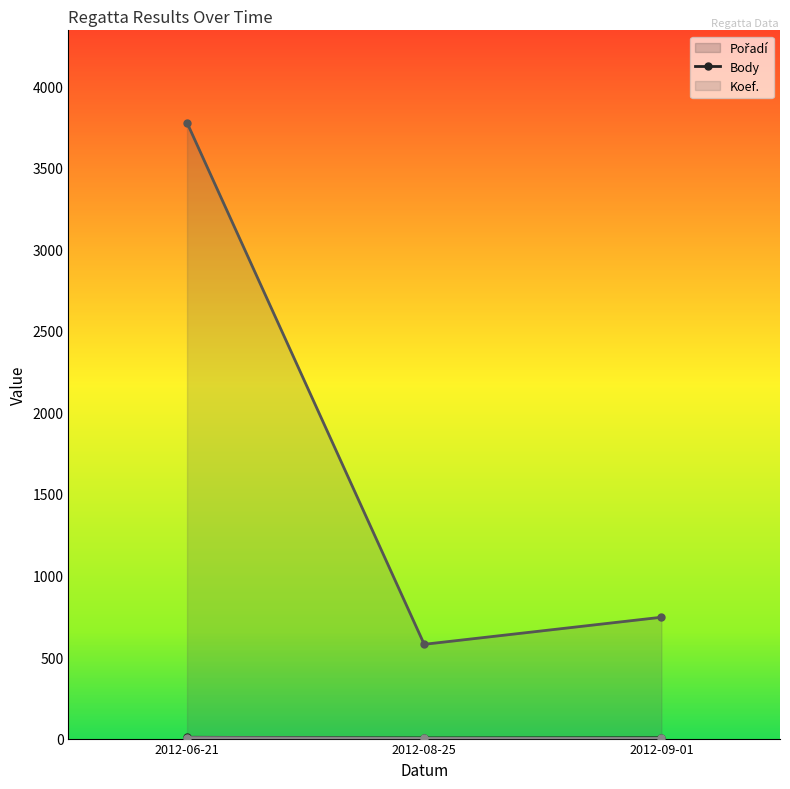

What is the value of the Body (line) point at the 2nd from the left?

578